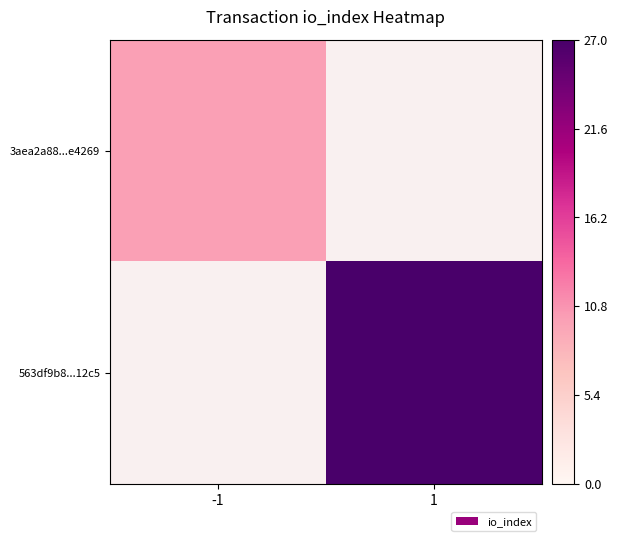

At how many categories does at least one series exceed 18?

1